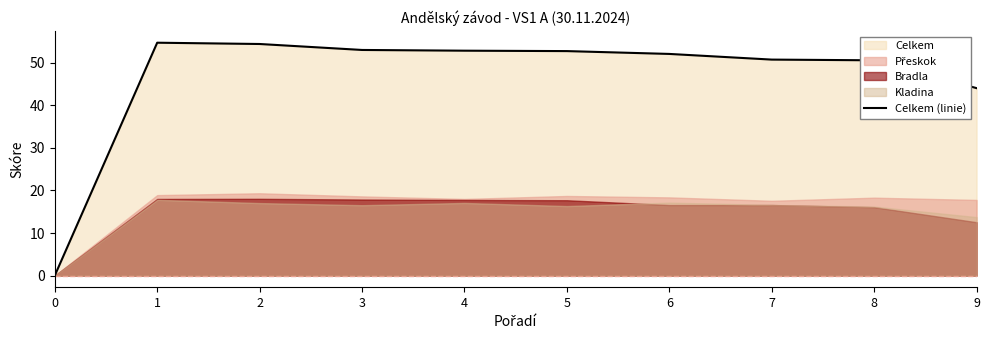

At which category does the data reach its first local peak?

1